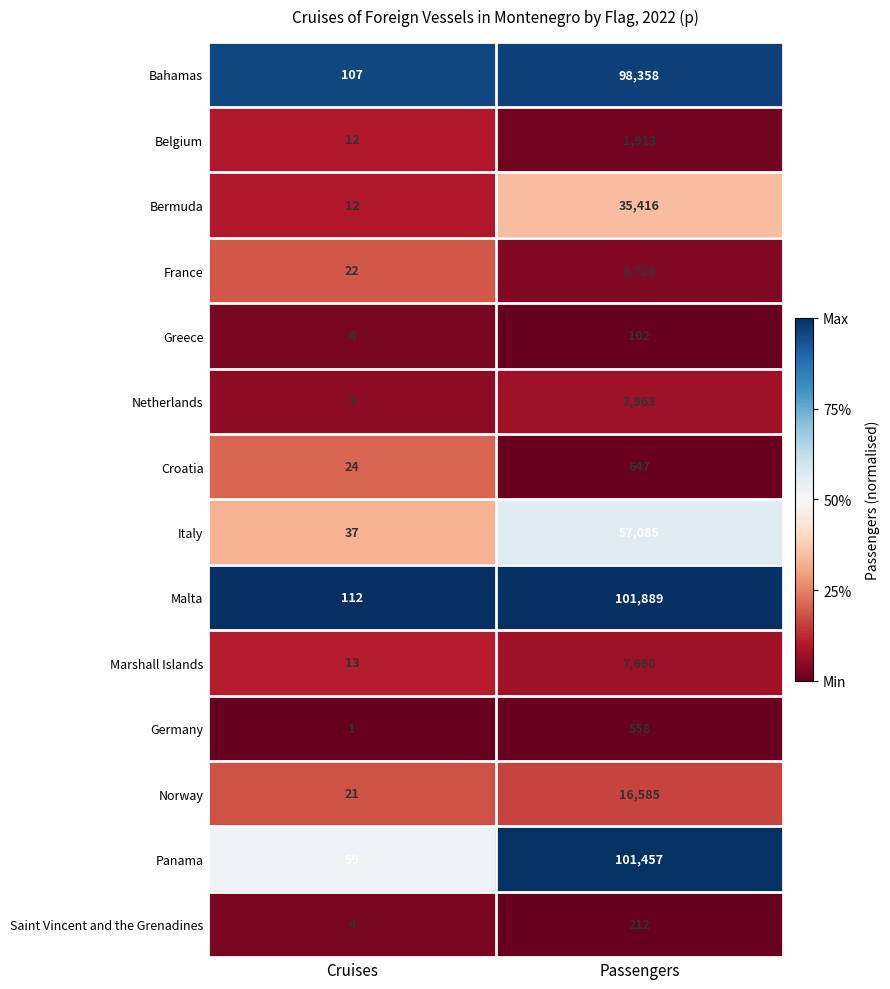

Is it true that Malta equals 55746 at Passengers?

False